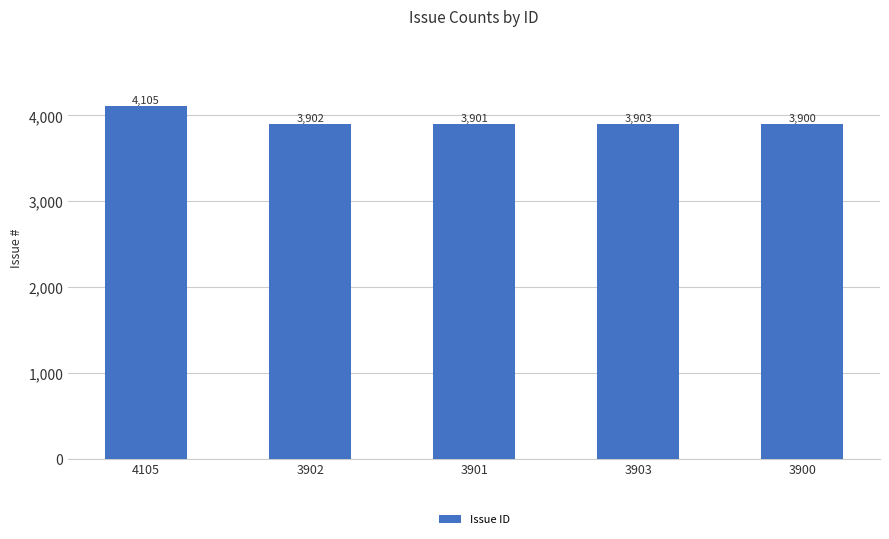

Count the number of data series in this chart.

1